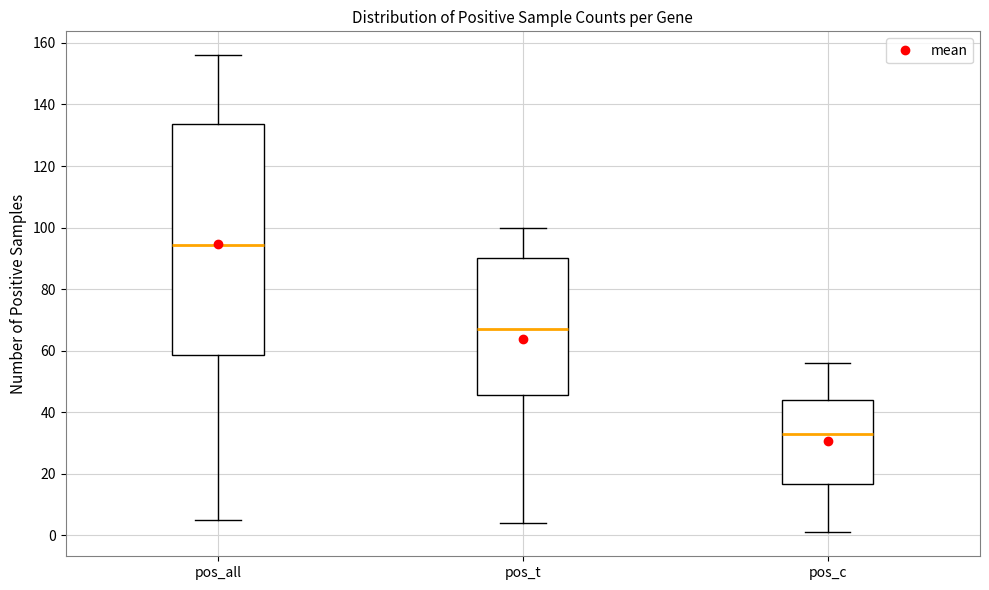

Reading left to right, read every box against the y-axis: the position of its median line, the range the box covers, and the ends of its whiskers. The values are not printed on the chart, so give them approximately, as read against the axis.

pos_all: median 94, box 58 to 134, whiskers 6 to 156
pos_t: median 68, box 46 to 90, whiskers 4 to 100
pos_c: median 34, box 16 to 44, whiskers 2 to 56